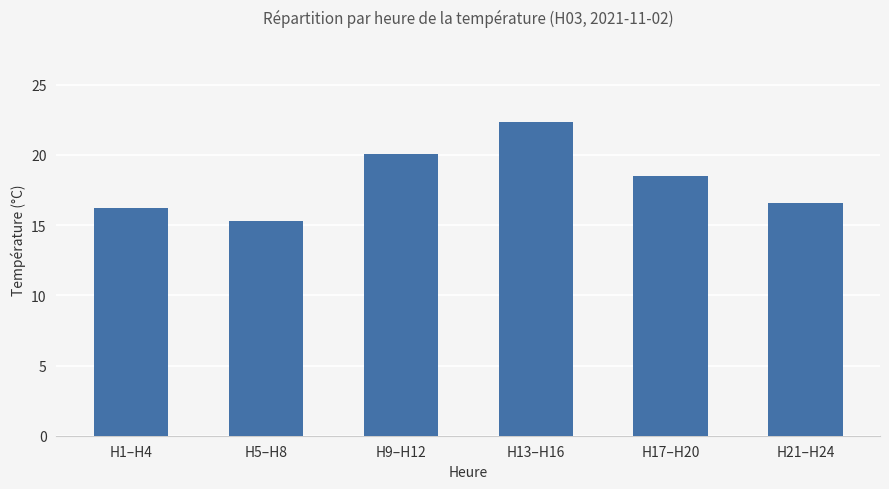

How many data points does each series have?

6